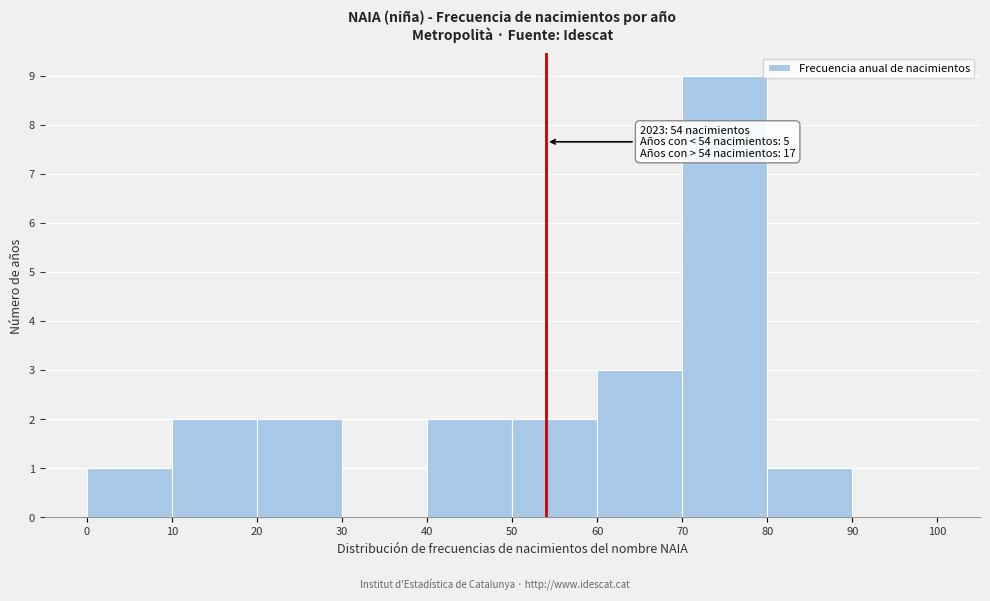

Over which range of the x-axis is the bar tallest?

70 to 80